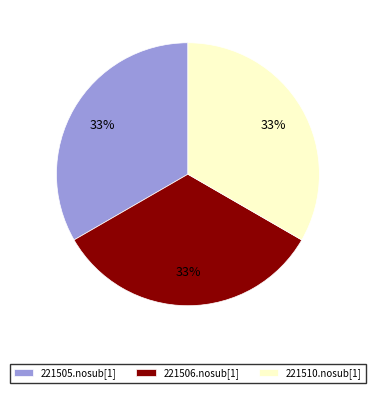

To the nearest percent, what percentage of the pie is 221510.nosub[1]?

33%